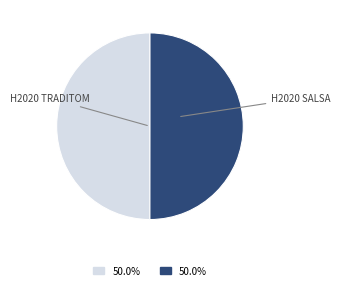

How many segments does this pie chart have?

2